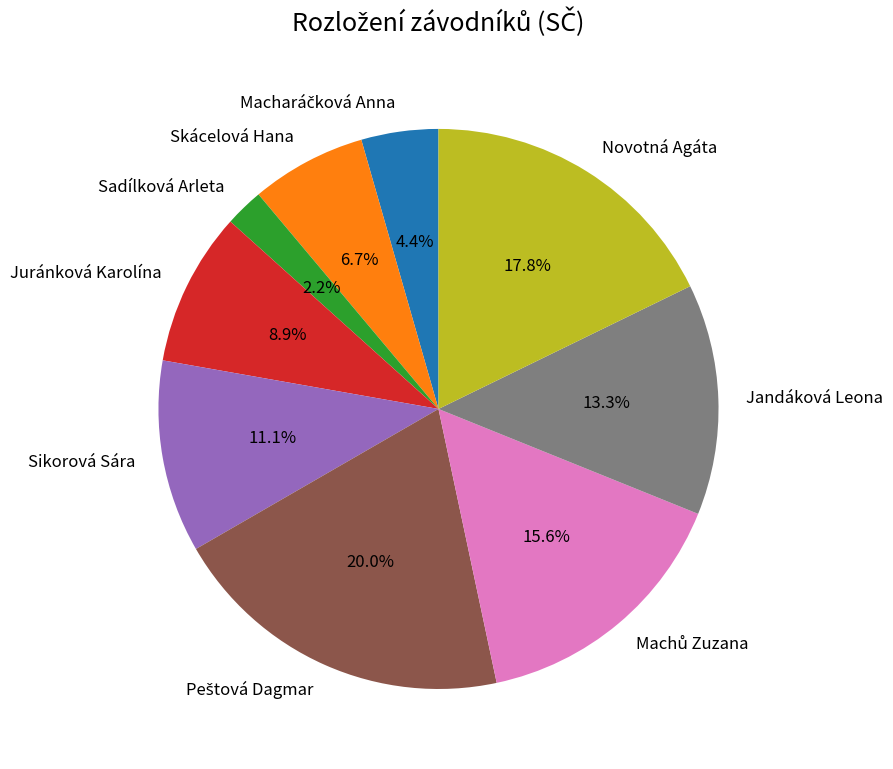

Does Jandáková Leona represent more than half of the total?

No